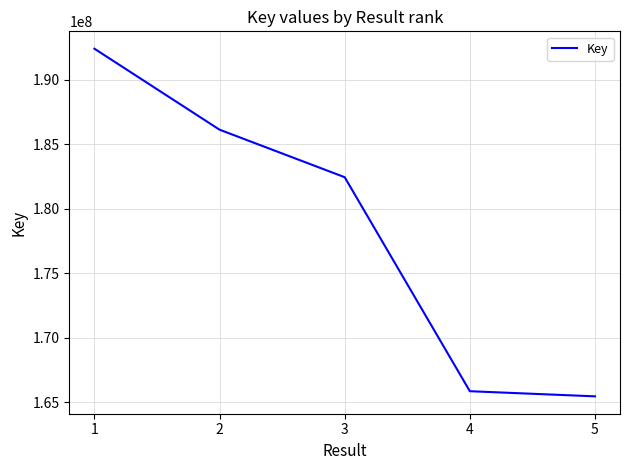

Reading left to right, what are all the values shown in this chart?

1=192390171	2=186114706	3=182432880	4=165849300	5=165451949